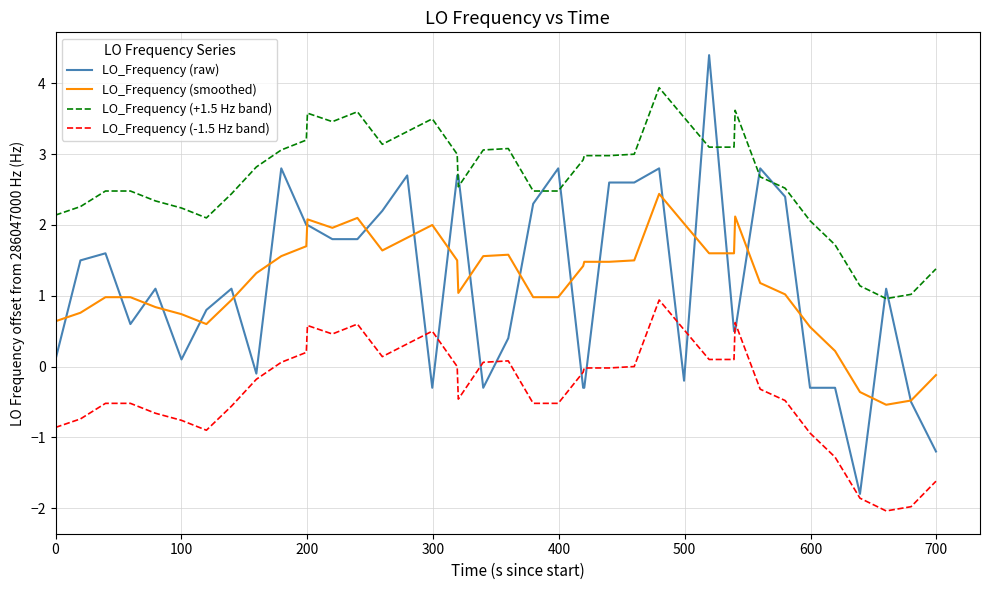

What is the highest value of the LO_Frequency (smoothed) series?

2.4